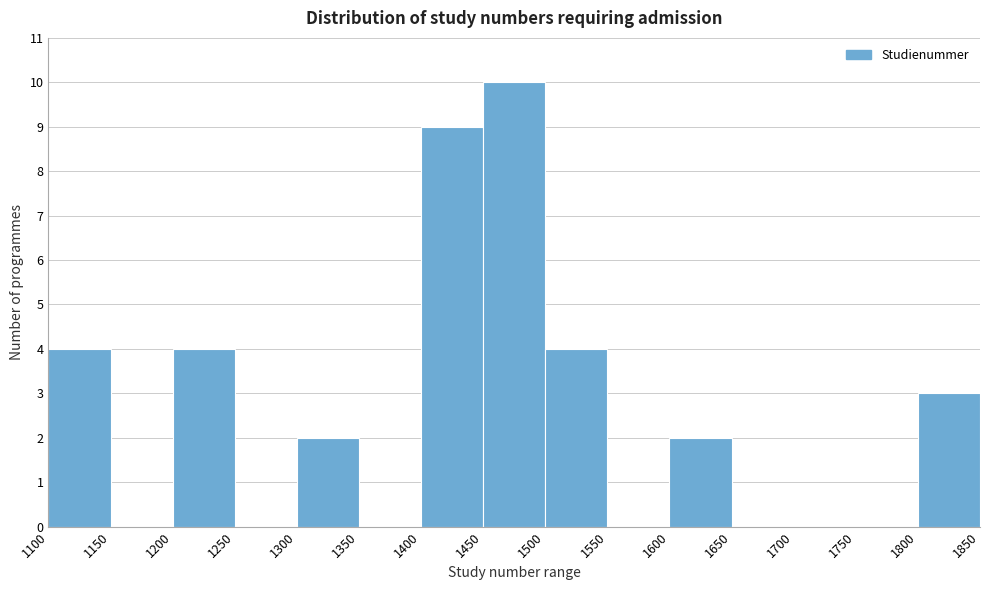

Reading left to right, transcribe this chart: for each bar, give the range it covers on the x-axis and its height. The values are not printed on the chart, so give them approximately, as read against the axis.

1100 to 1150: 4
1150 to 1200: 0
1200 to 1250: 4
1250 to 1300: 0
1300 to 1350: 2
1350 to 1400: 0
1400 to 1450: 9
1450 to 1500: 10
1500 to 1550: 4
1550 to 1600: 0
1600 to 1650: 2
1650 to 1700: 0
1700 to 1750: 0
1750 to 1800: 0
1800 to 1850: 3